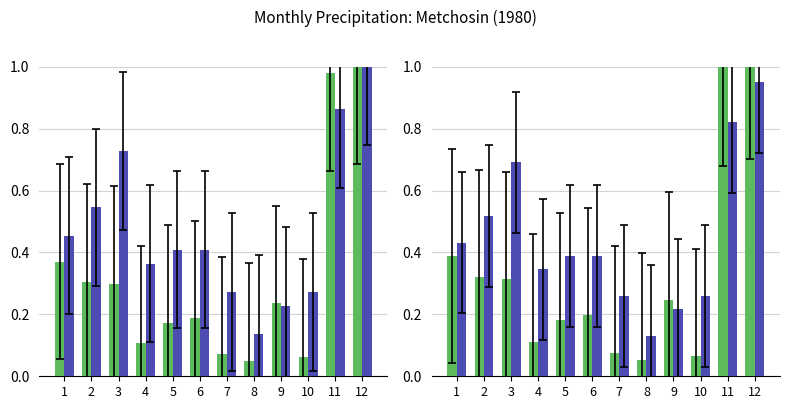

The value of Rain Days (Pd) at 11 is 0.5. True or false?

False